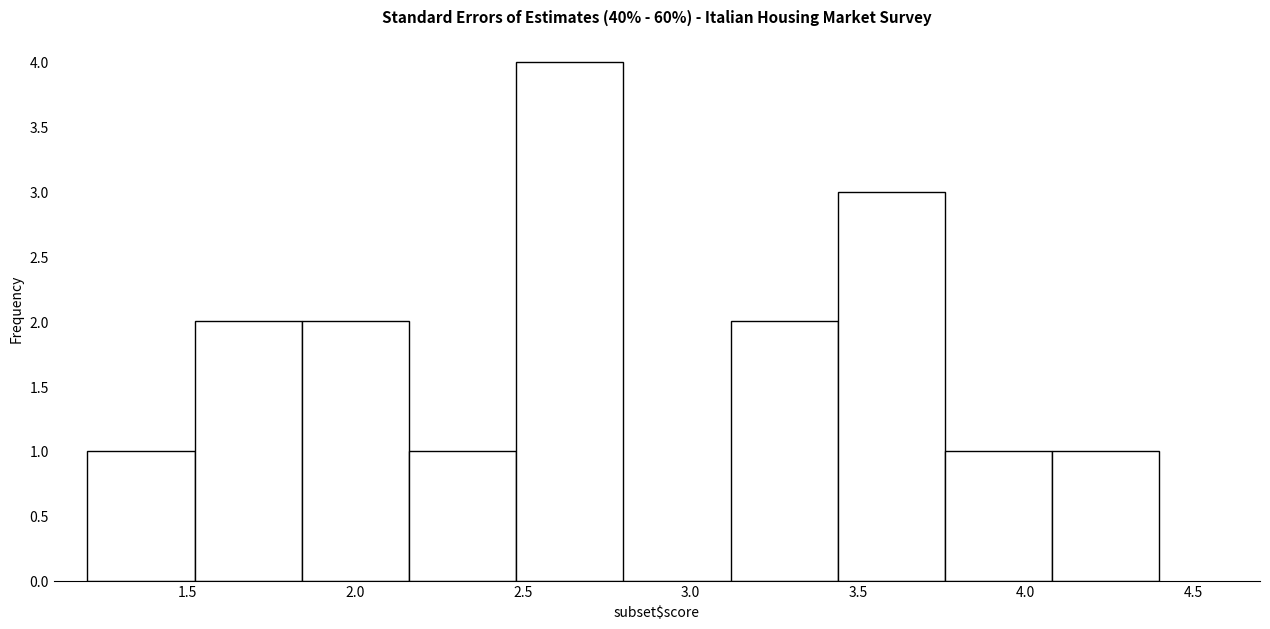

What is the height of the bar covering 3.12 to 3.44 on the x-axis? Neither the bar edges nor the heights are printed on the chart, so give them approximately, as read against the axes.

2